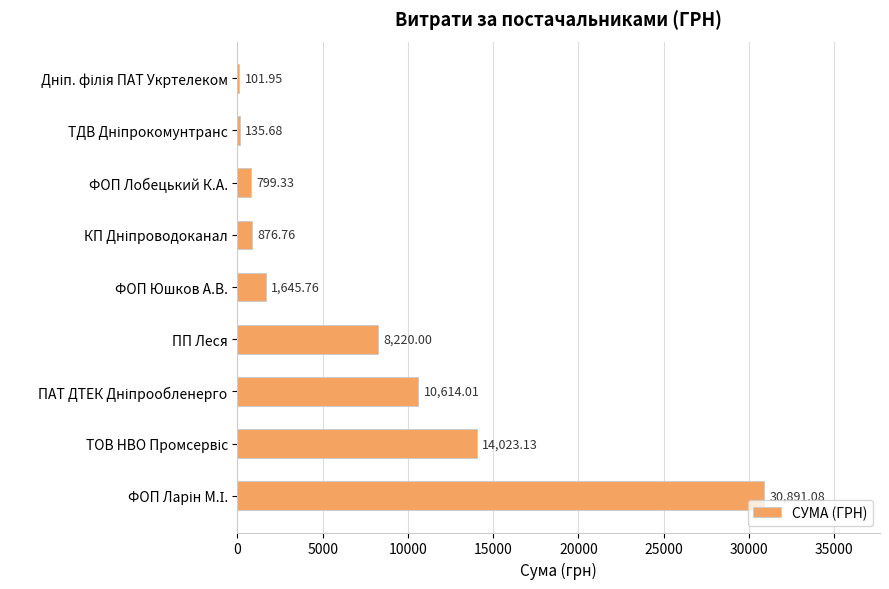

Approximately how many times larger is the value at ФОП Юшков А.В. compared to ФОП Лобецький К.А.?

2.1